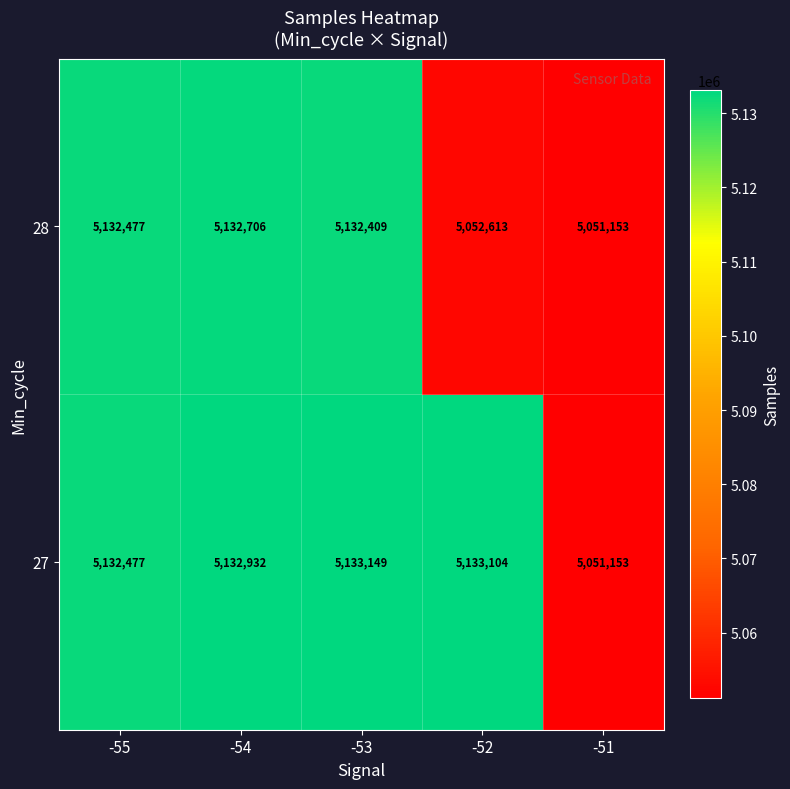

What value does the 28 series have at -54, to the nearest 50?

5132700